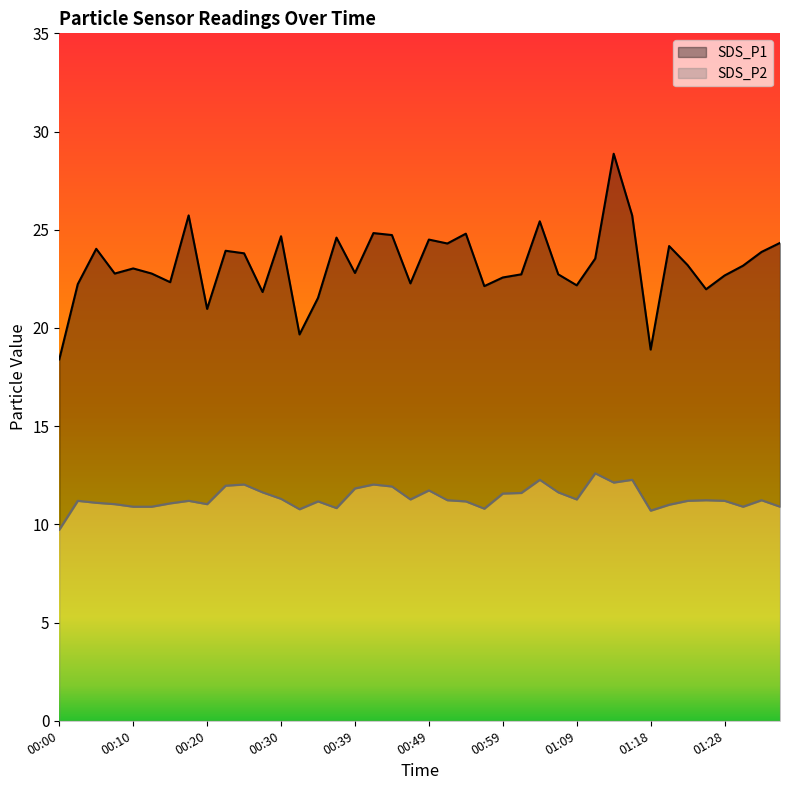

What are all the series names shown in the legend?

SDS_P1, SDS_P2